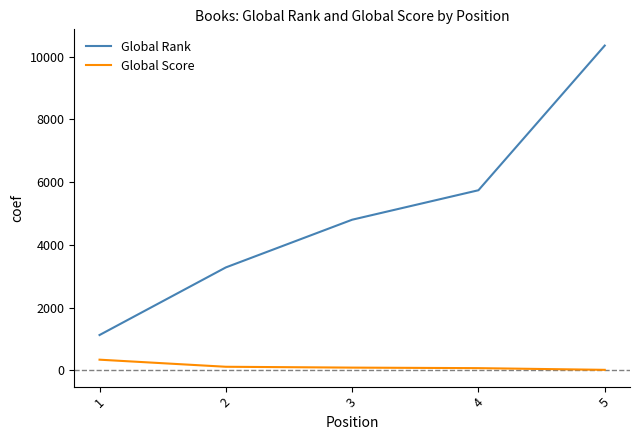

What is the maximum value for Global Rank?

10356